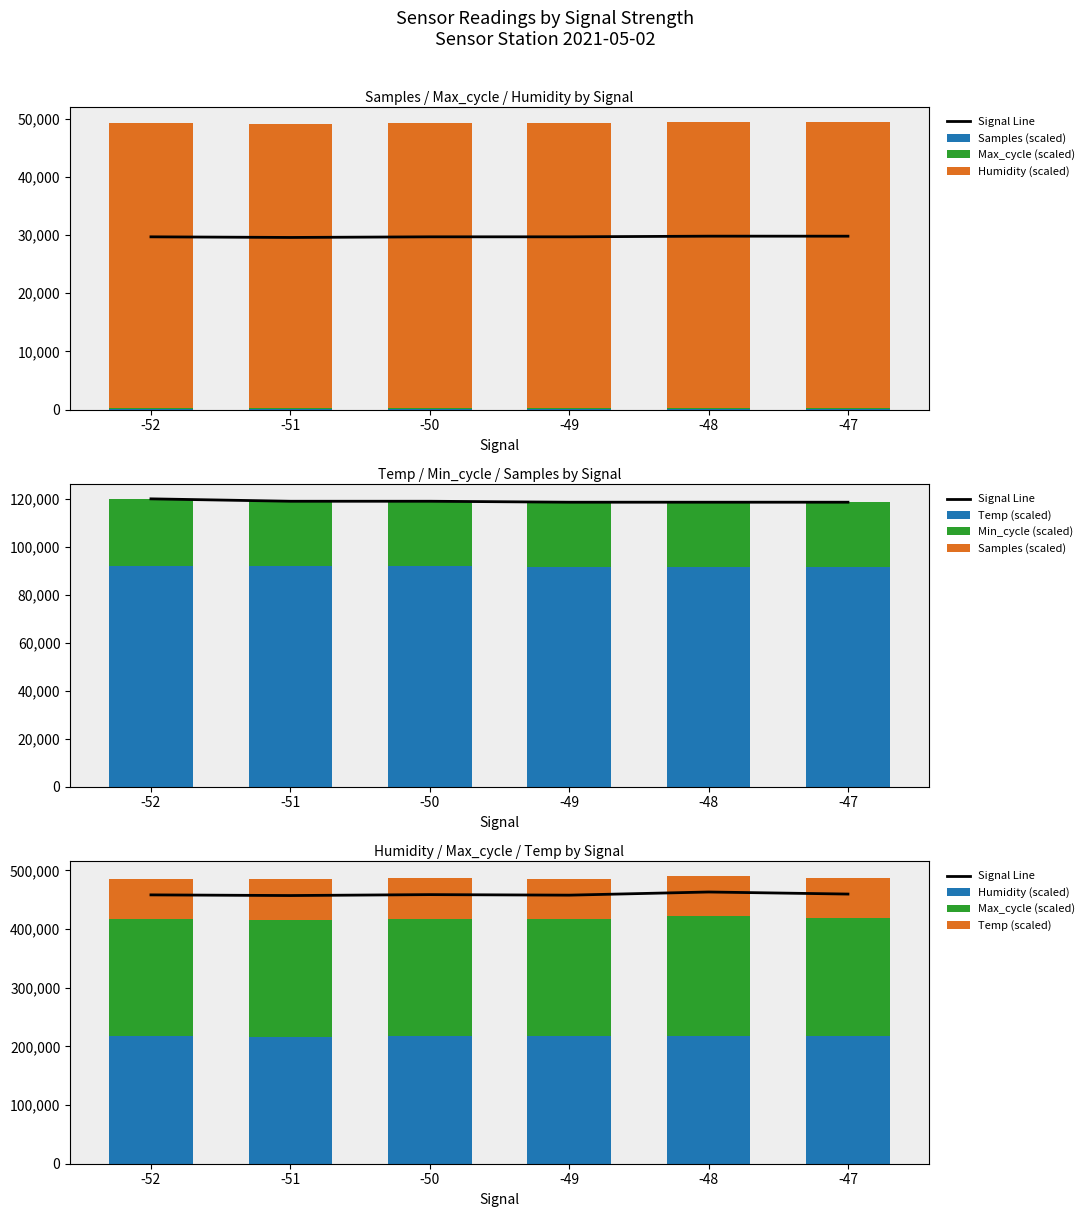

Which series has the largest total across all categories?

Signal Line